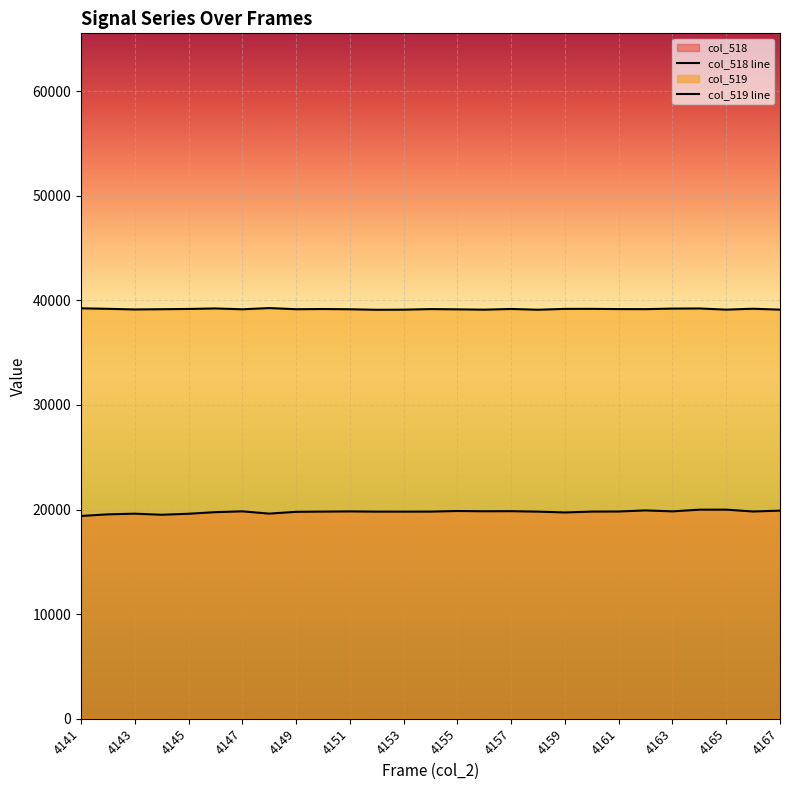

Which series changed the most between 4147 and 4150?

col_518